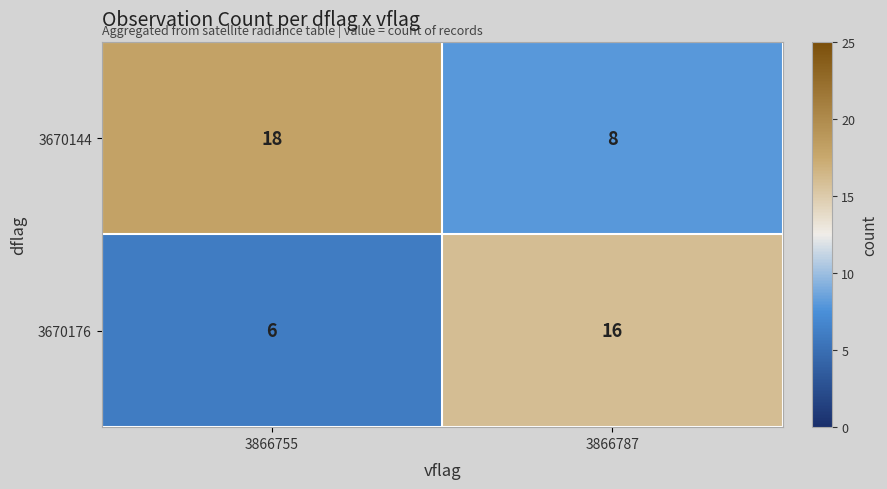

List the series in order of their overall mean, lowest first.

3670176, 3670144